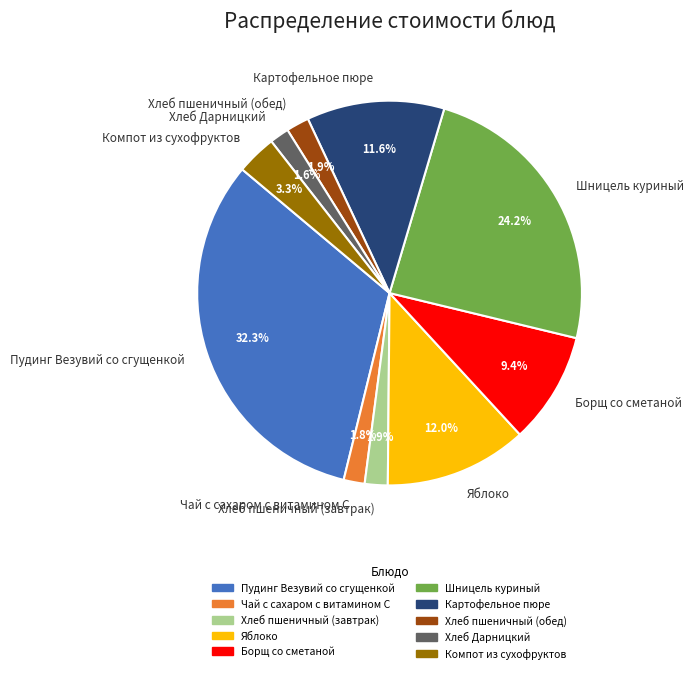

Is there a majority slice in this chart?

No